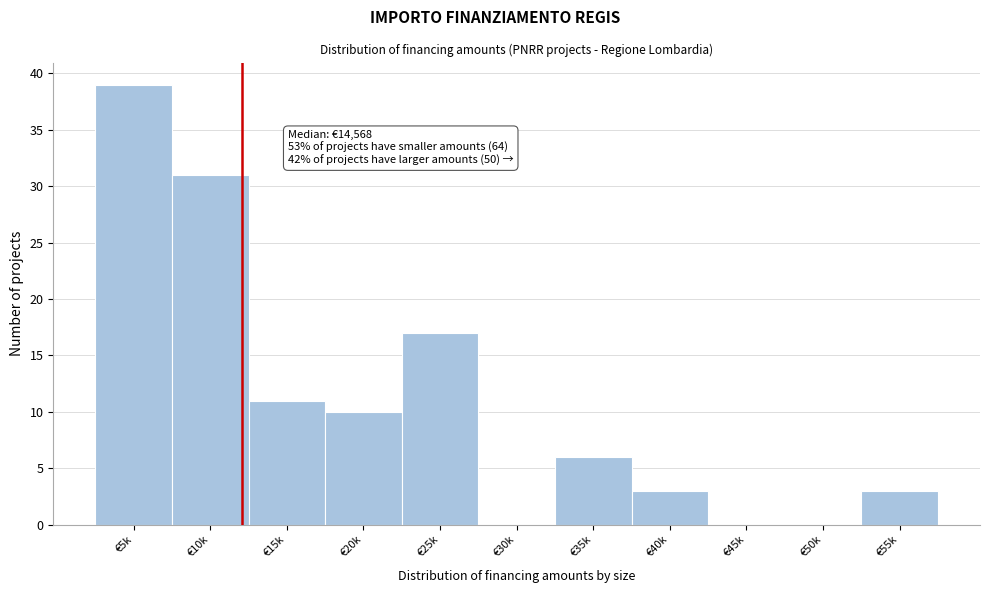

Reading left to right, transcribe all the data shown in this chart.

€5k=39	€10k=31	€15k=11	€20k=10	€25k=17	€30k=0	€35k=6	€40k=3	€45k=0	€50k=0	€55k=3